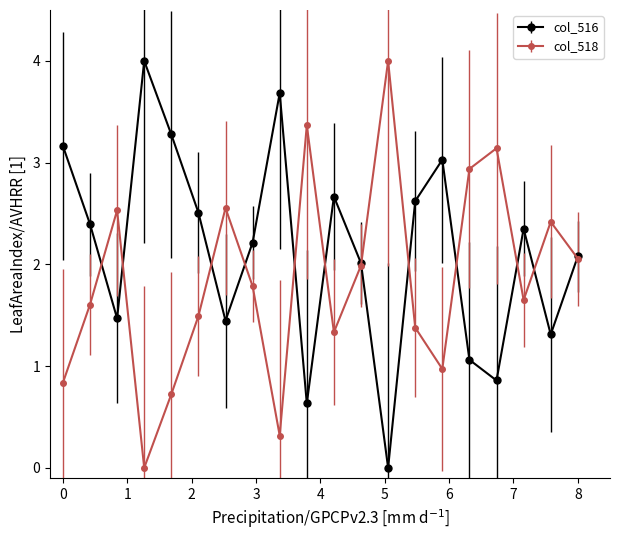

What is the average value of the col_516 series?

2.1